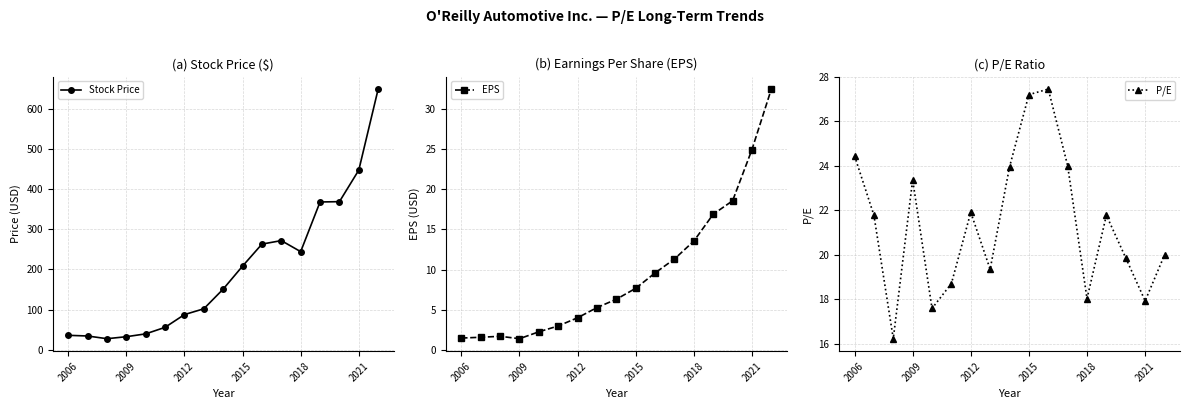

True or false: P/E and EPS cross at least once.

True